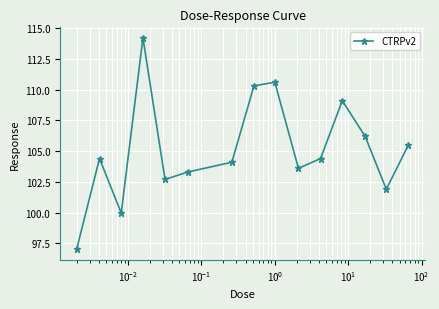

What is the value of the 11th point from the left?

104.4